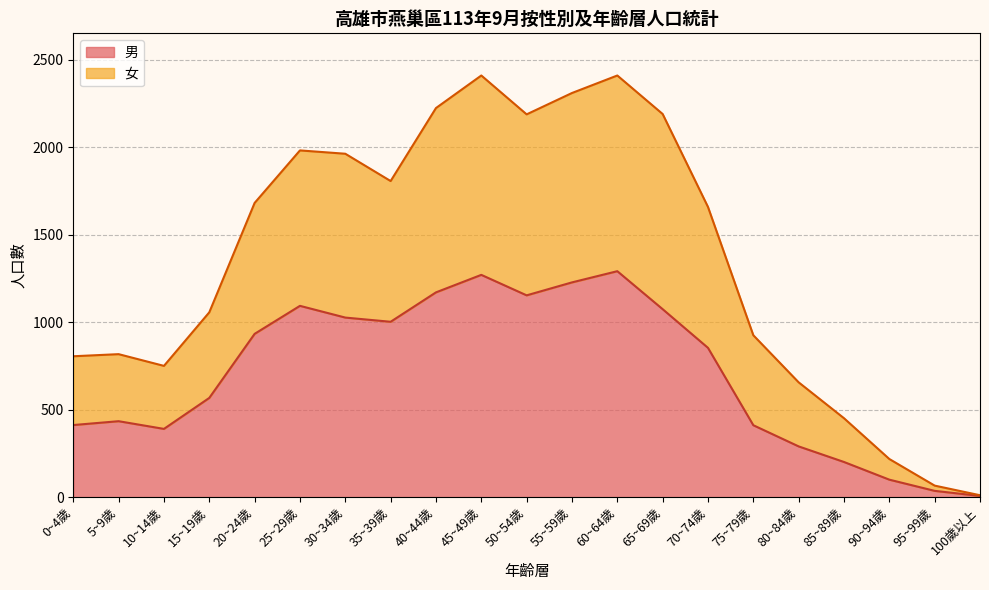

True or false: 女 has a value of 3343 at 30~34歲.

False